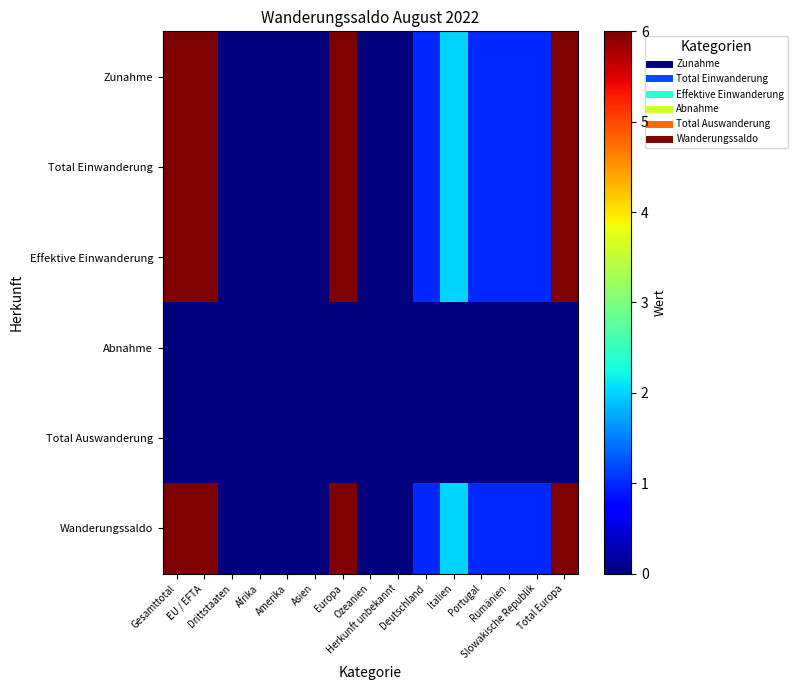

Which has a higher value, Slowakische Republik or Ozeanien?

Slowakische Republik